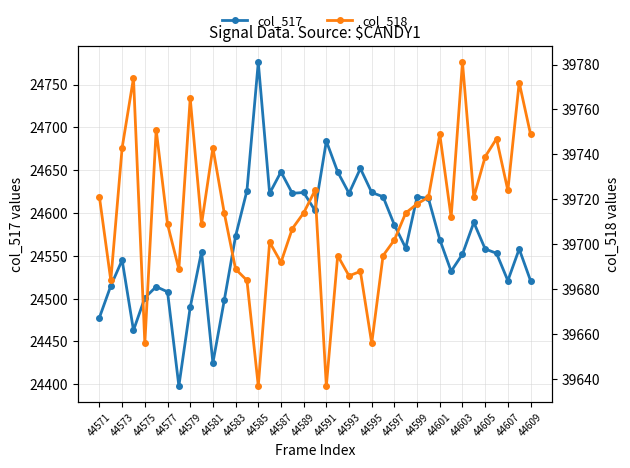

The col_517 series shows 24425 at 44581. True or false?

True